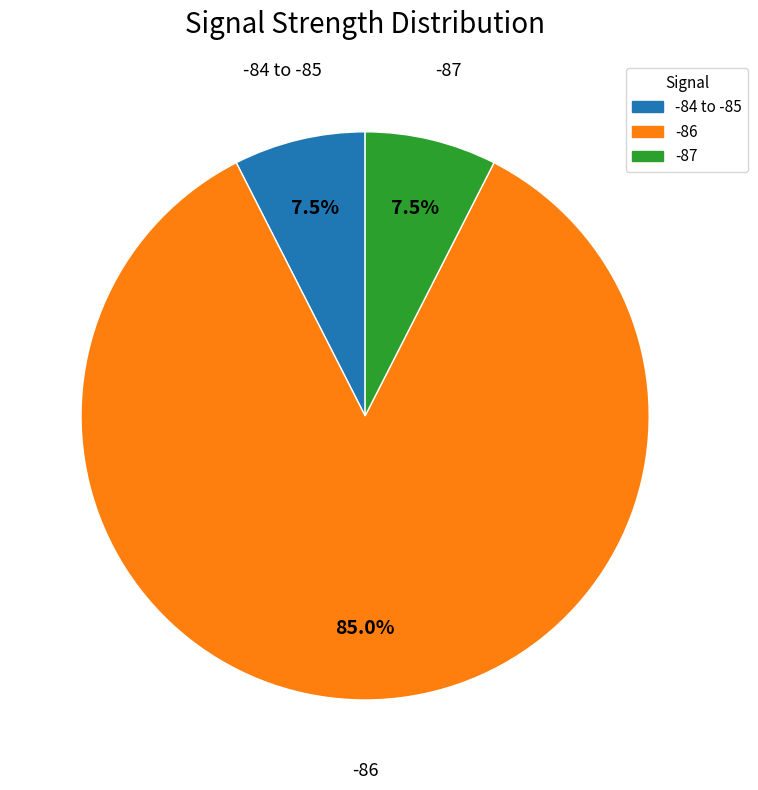

Is there a majority slice in this chart?

Yes